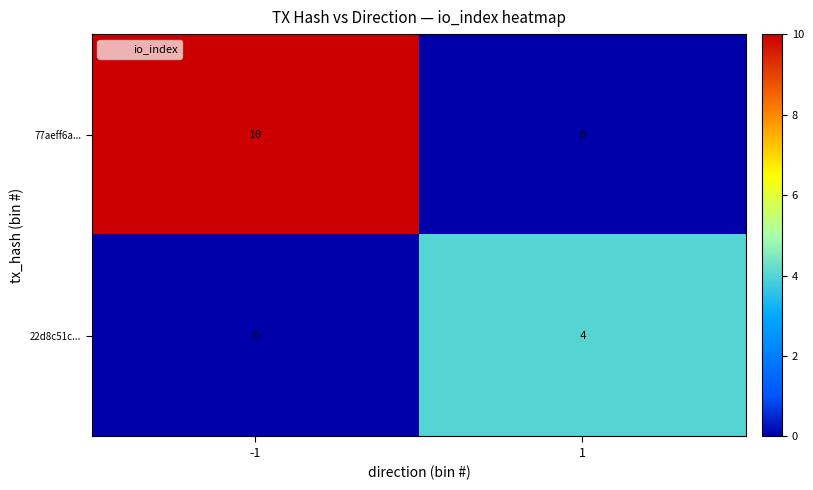

True or false: 77aeff6a... has a value of 0 at 1.

True